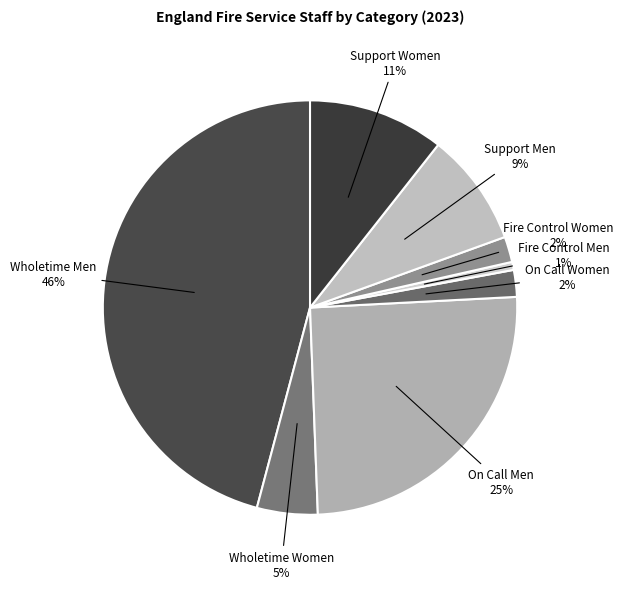

Is the sum of Fire Control Women and Support Women greater than half?

No